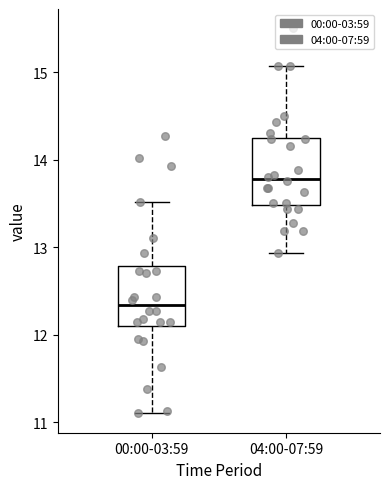

Reading left to right, read every box against the y-axis: the position of its median line, the range the box covers, and the ends of its whiskers. The values are not printed on the chart, so give them approximately, as read against the axis.

00:00-03:59: median 12.3, box 12.1 to 12.8, whiskers 11.1 to 13.5
04:00-07:59: median 13.8, box 13.5 to 14.2, whiskers 12.9 to 15.1